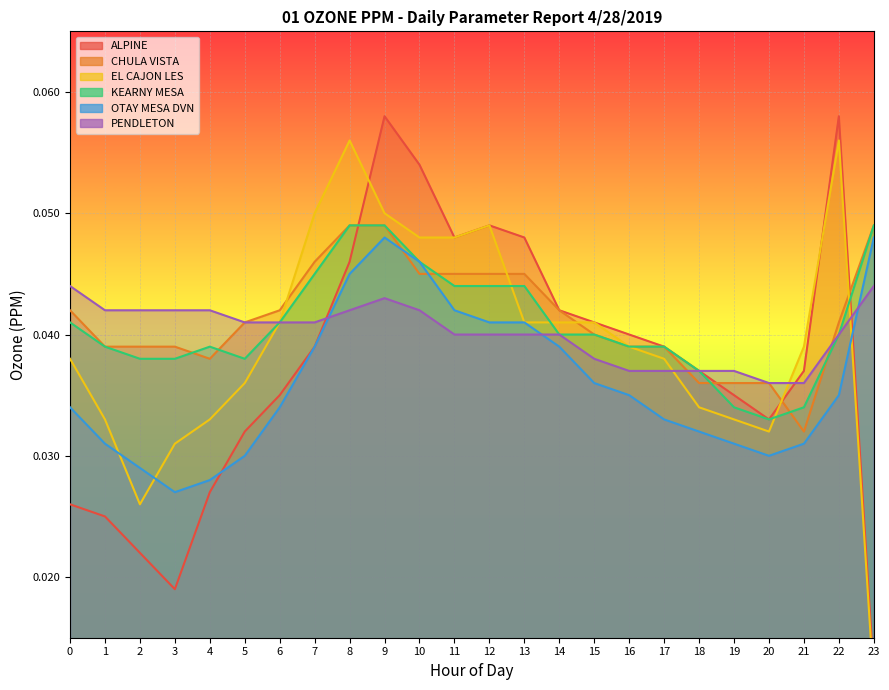

The KEARNY MESA series shows 0.0 at 18. True or false?

True